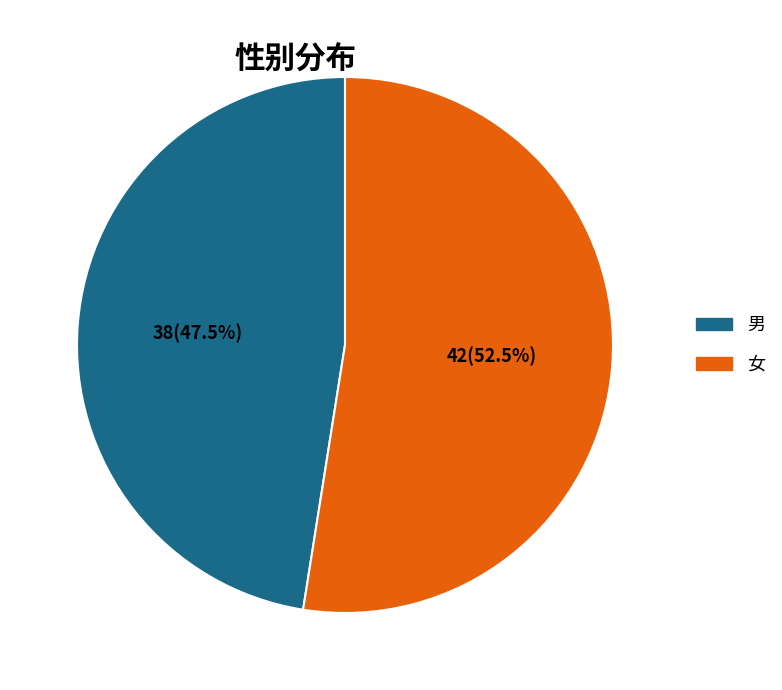

To the nearest percent, what portion does 女 represent?

52%